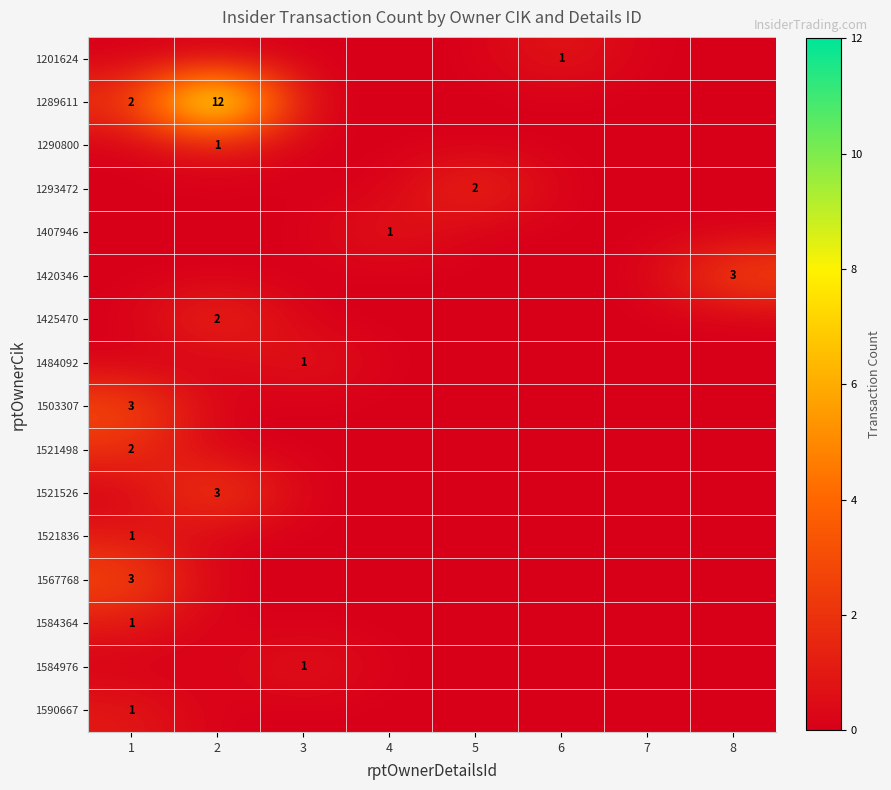

Which has a higher value, 2 or 6?

6